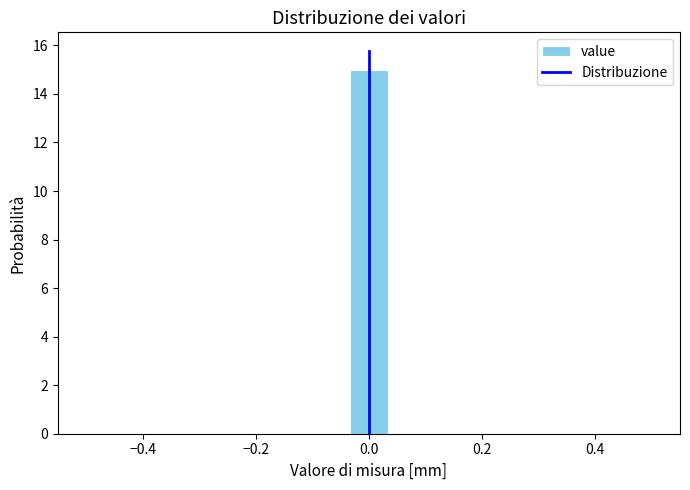

Read against the x-axis, roughly where is the centre of the tallest bar?

0.00